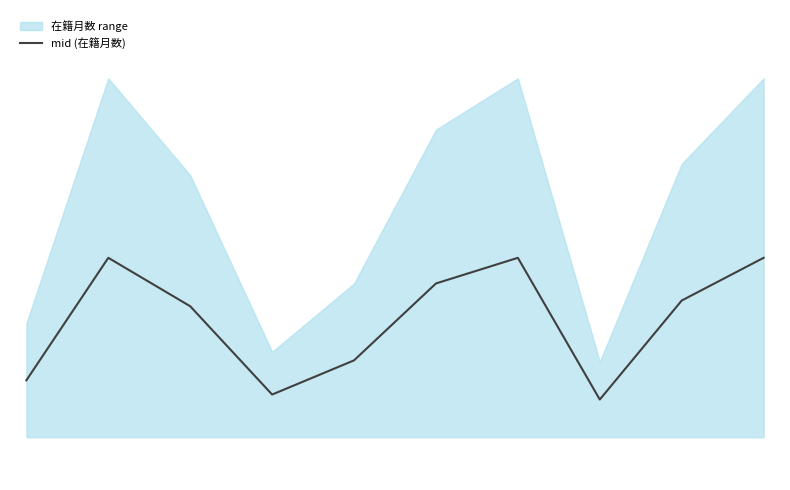

True or false: the data shows 108.0 at 滝口 祥令.

True